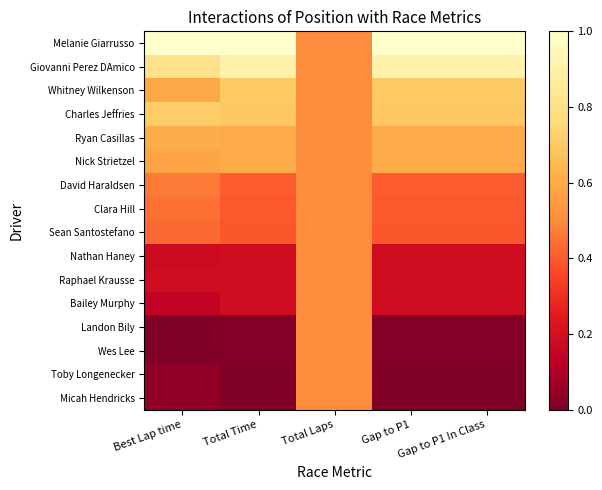

Count the number of data series in this chart.

16